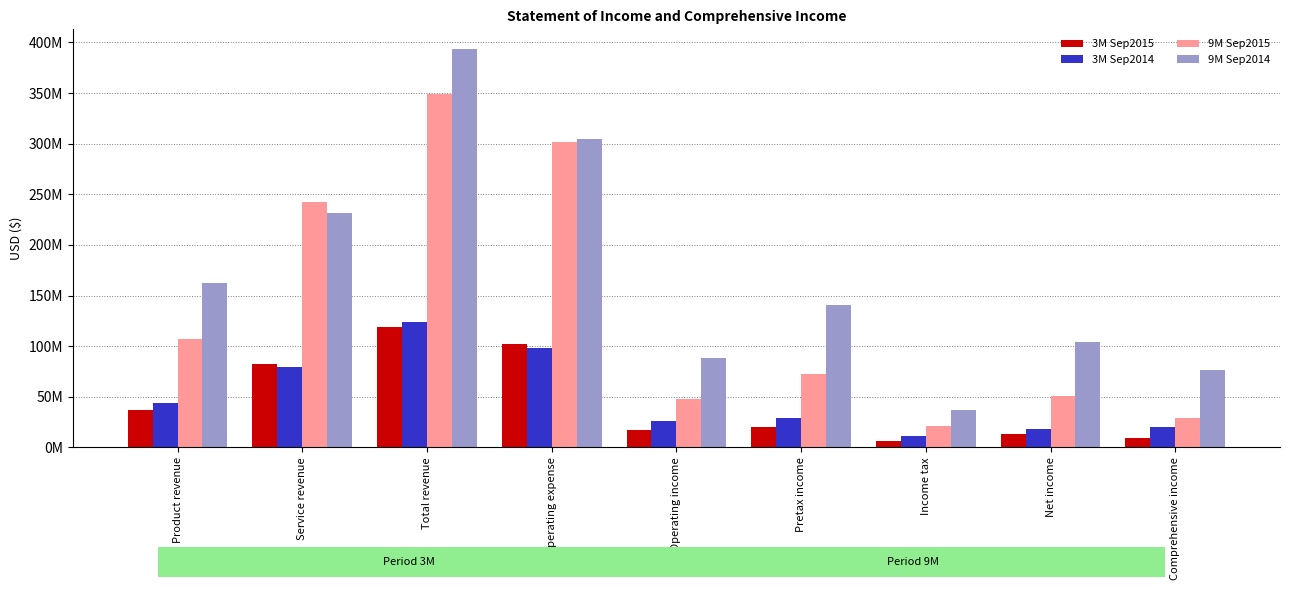

Read the 9M Sep2014 value at Operating expense, to the nearest 50.

304508150